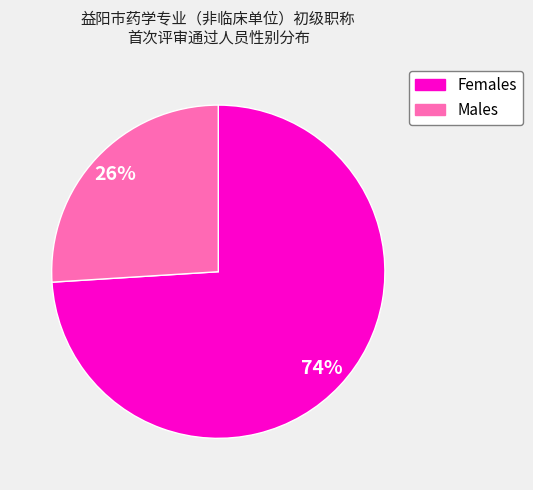

Which category accounts for the majority?

Females